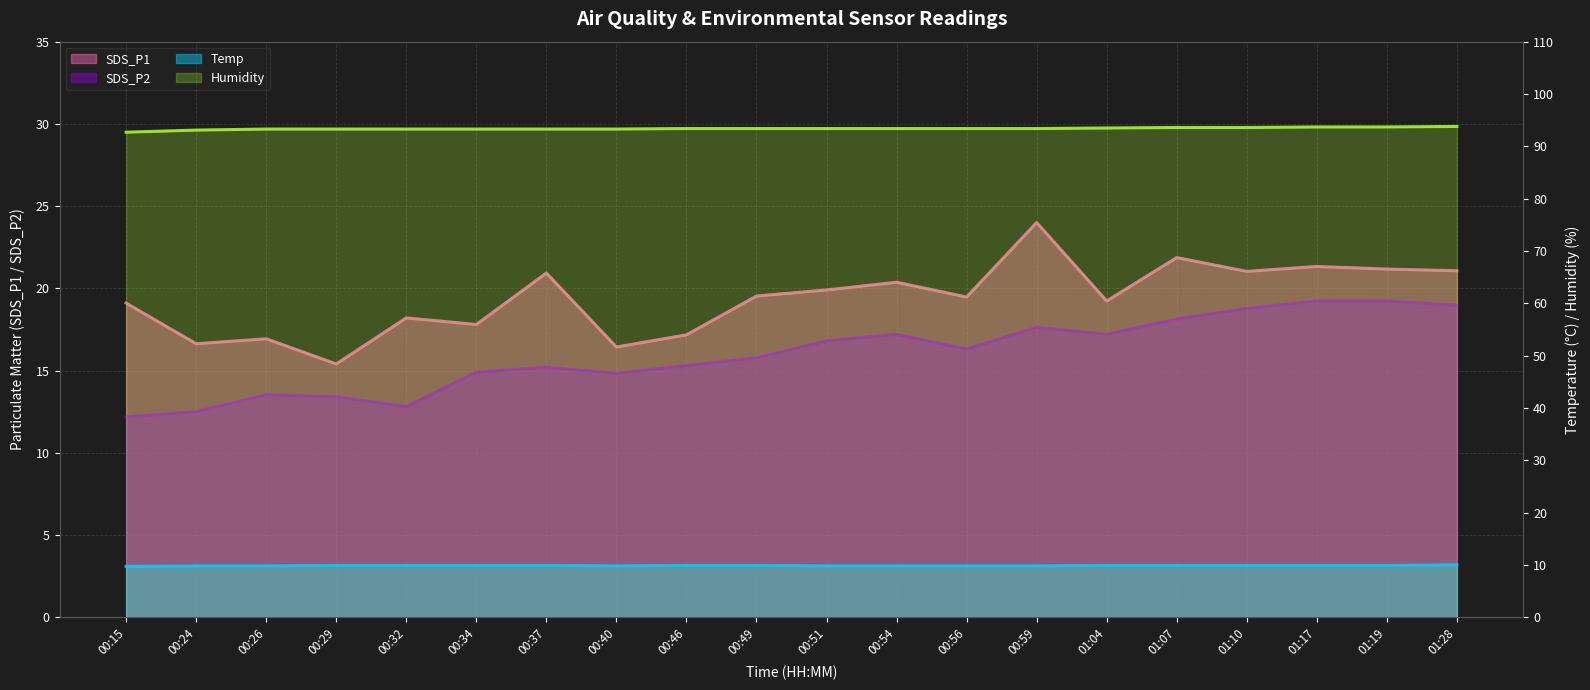

Between 00:56 and 01:04, which series saw the biggest shift?

SDS_P2